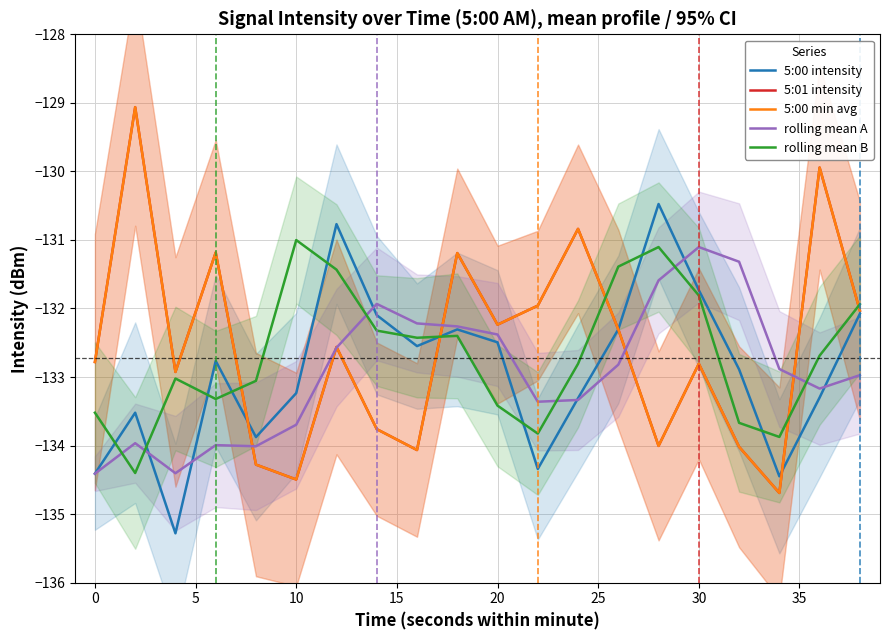

Which series ends up on top after the final intersection of rolling mean B and 5:00 intensity?

rolling mean B